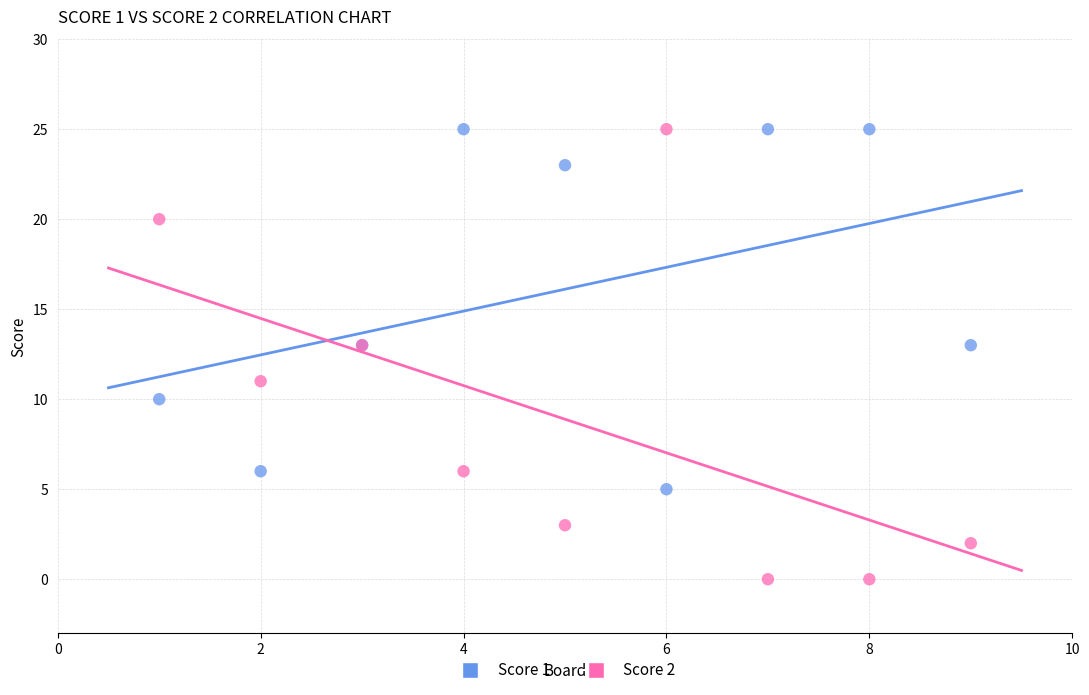

Which series reaches the minimum Y coordinate?

Score 2